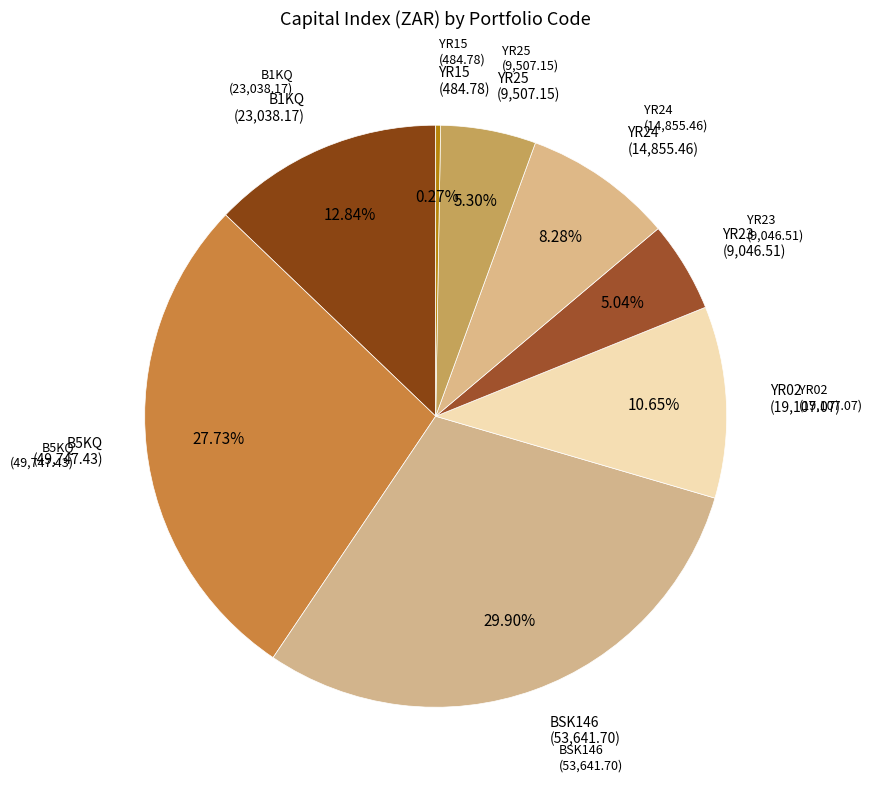

Combined, do B5KQ and B1KQ account for over 50%?

No